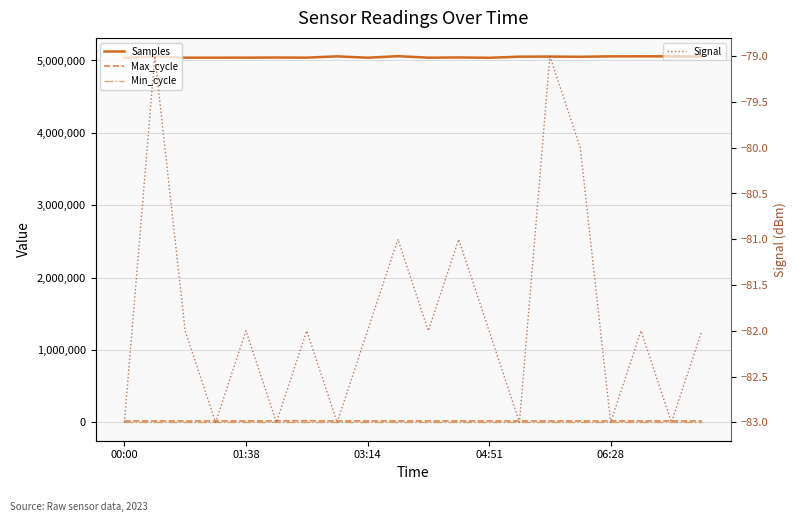

Which series has the largest total across all categories?

Samples